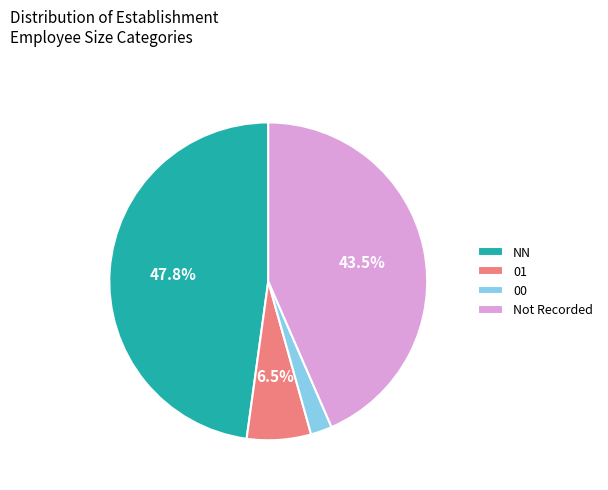

Is there any slice that represents more than half of the pie?

No